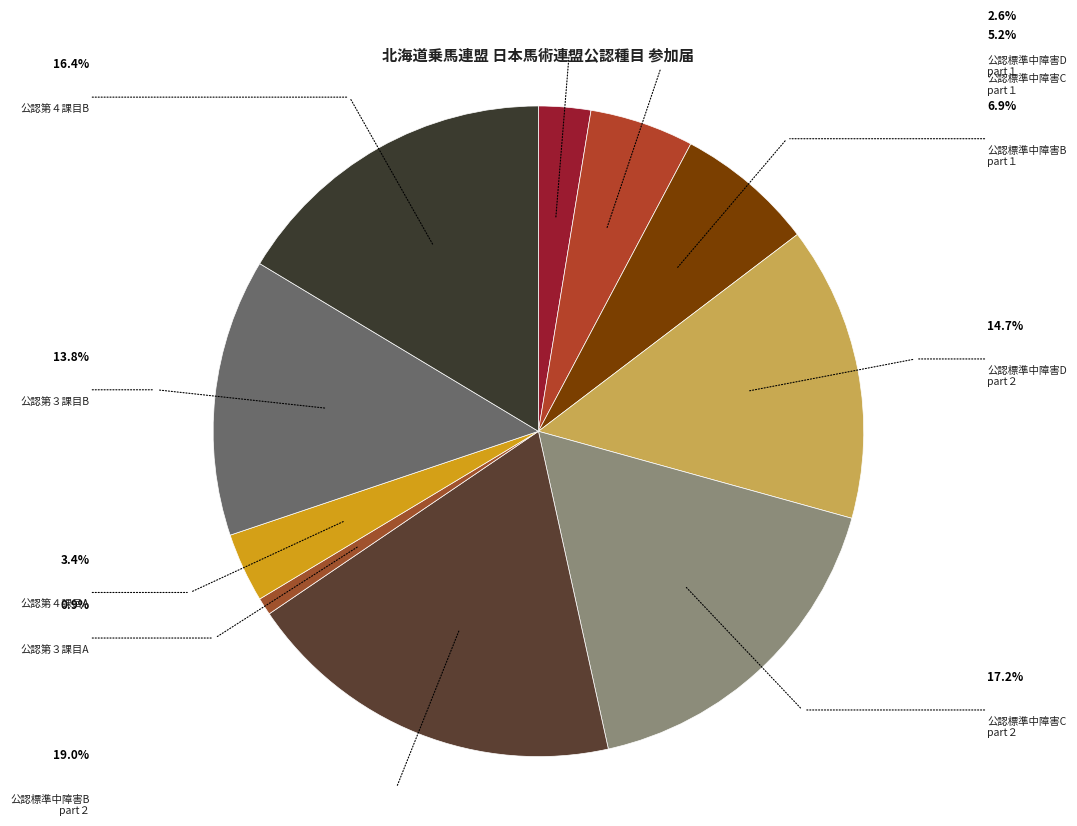

Which category has the smallest portion of the pie?

公認第３課目A